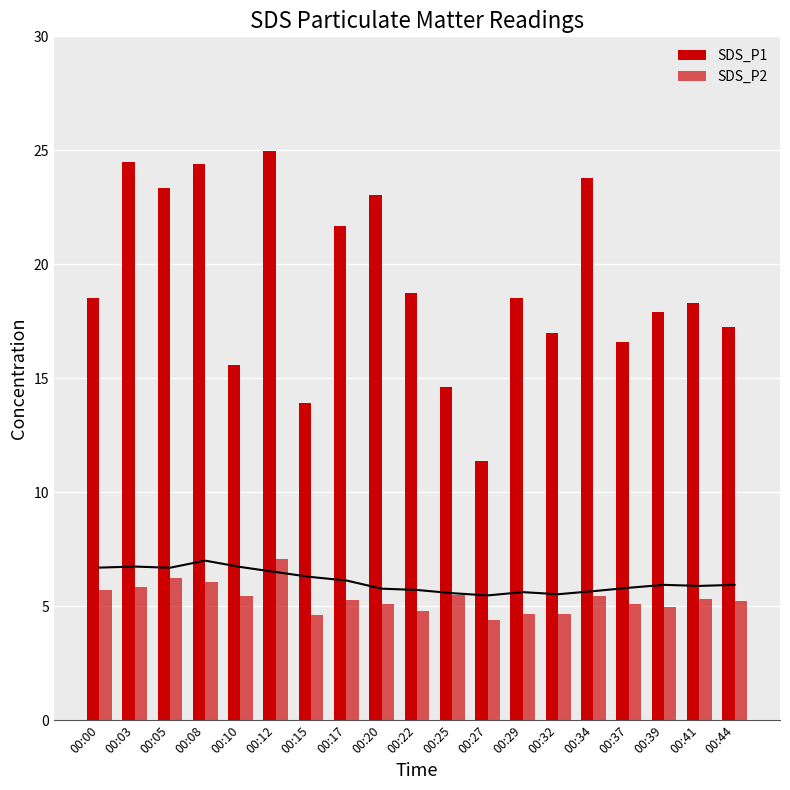

What is the value of the SDS_P1 bar at the 1st from the left?

18.5